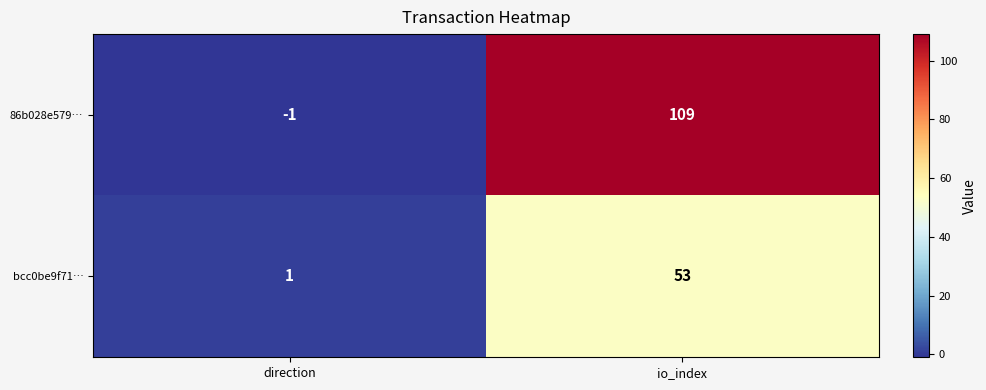

Which series has the widest spread of values?

86b028e579…